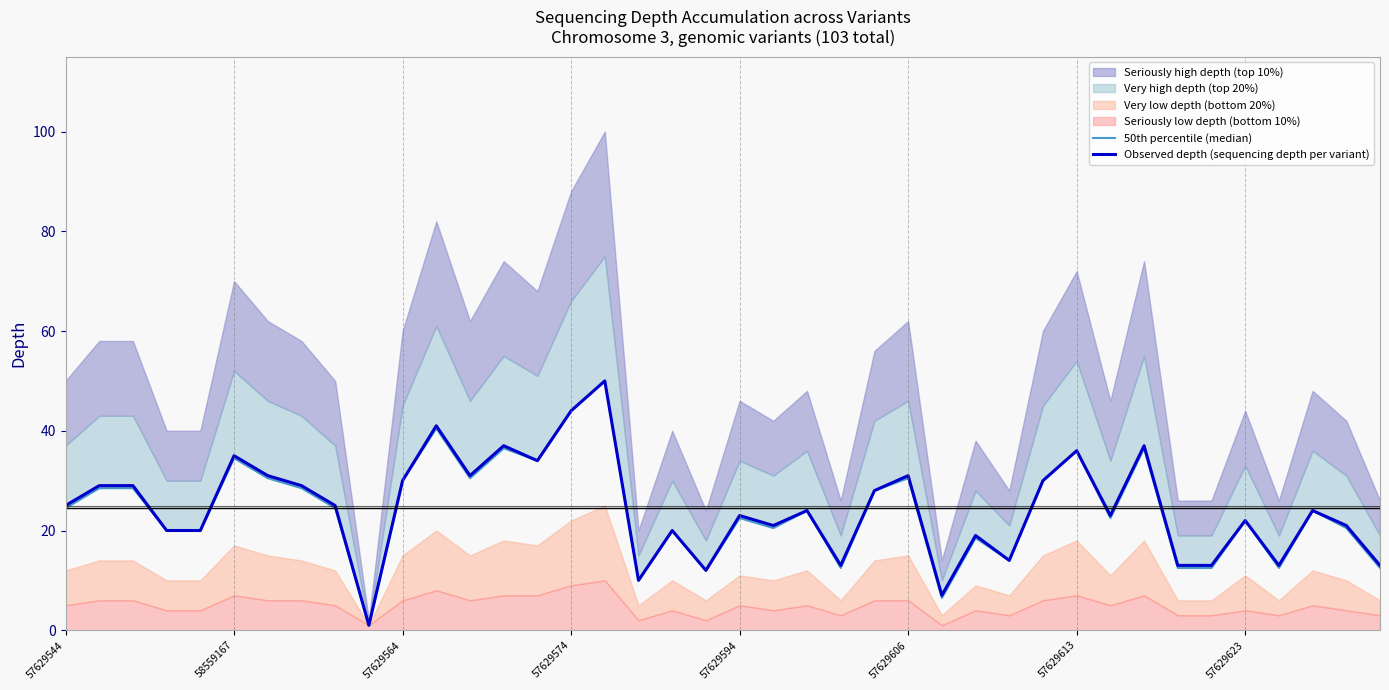

The value of Observed depth (sequencing depth per variant) at 57629564 is 30. True or false?

True